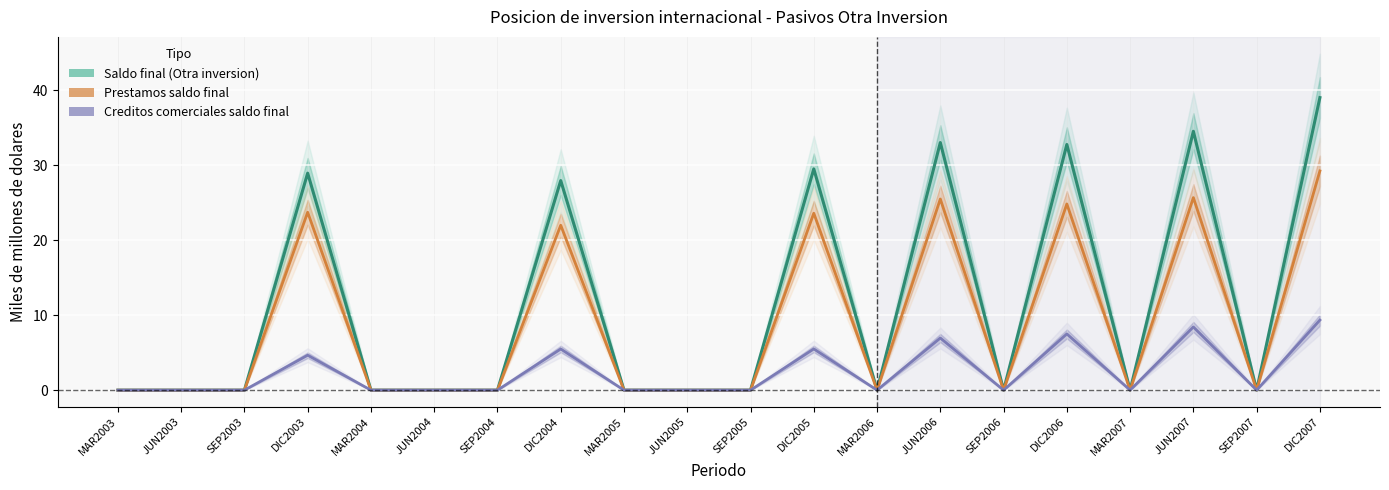

Rank the series by their average value, from highest to lowest.

Saldo final (Otra inversion), Prestamos saldo final, Creditos comerciales saldo final